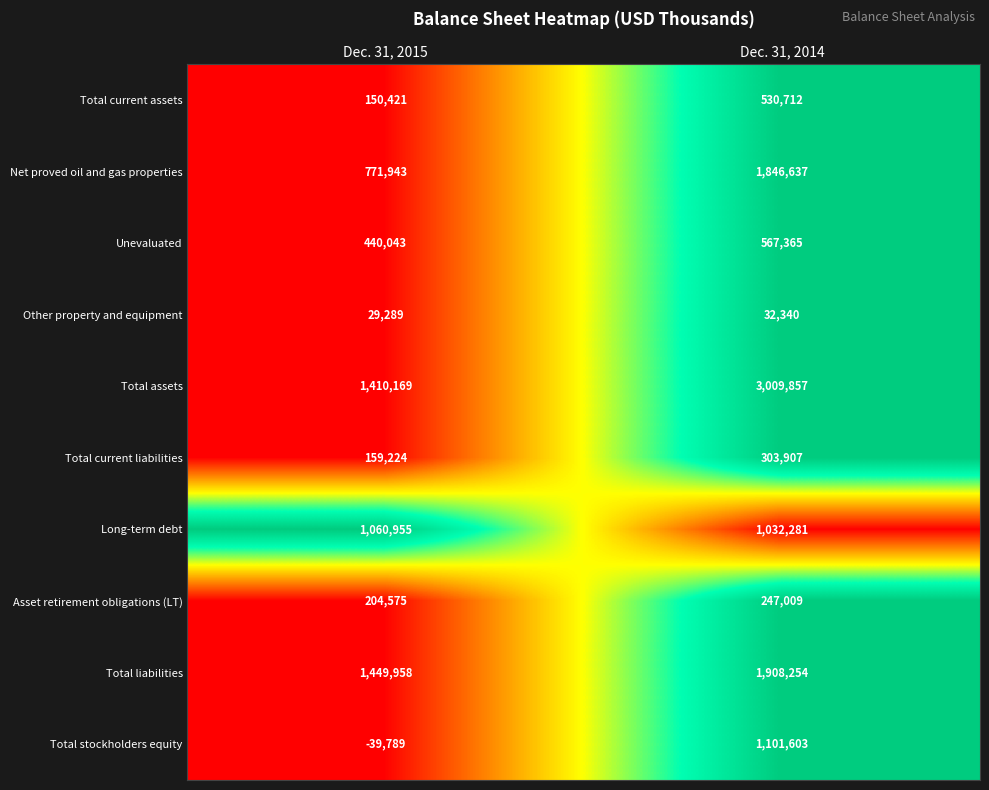

What is the approximate value of Net proved oil and gas properties at Dec. 31, 2014, to the nearest 10?

1846640